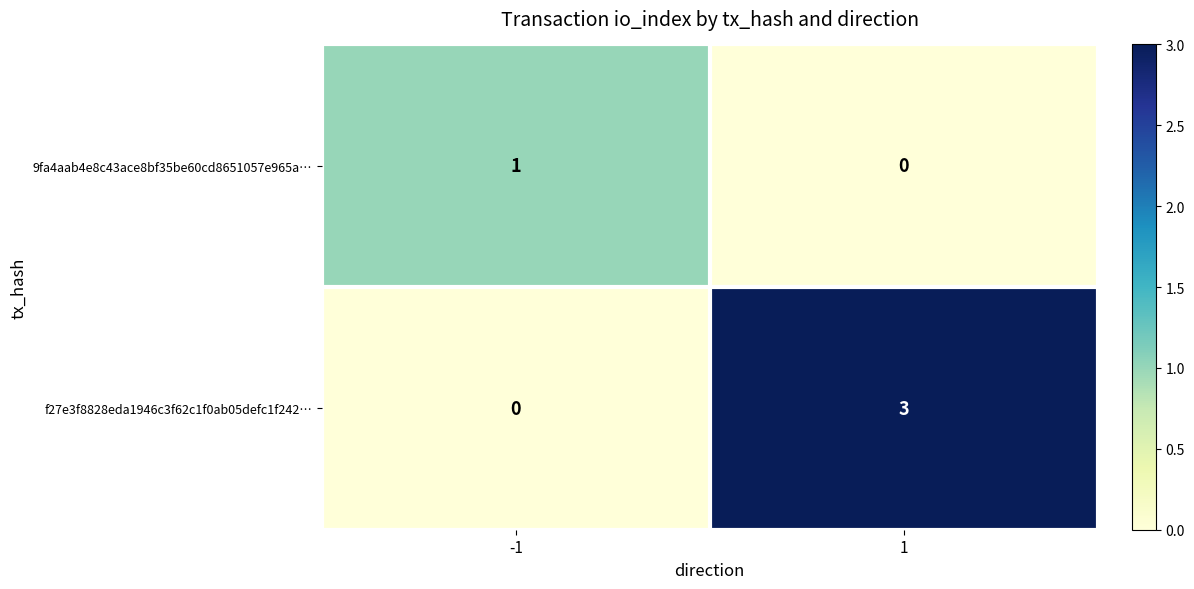

What is the sum of the f27e3f8828eda1946c3f62c1f0ab05defc1f242… values at 1 and -1?

3